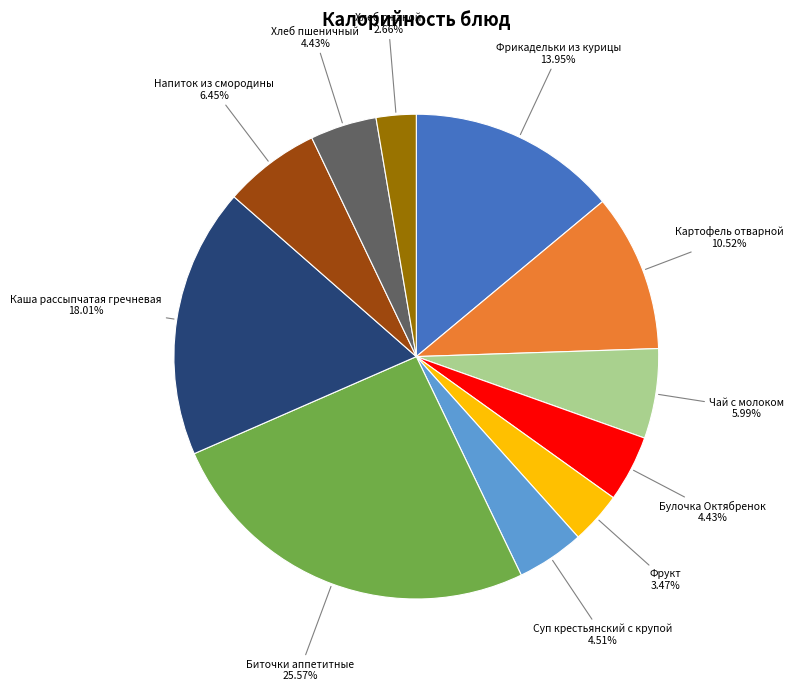

How many segments does this pie chart have?

11